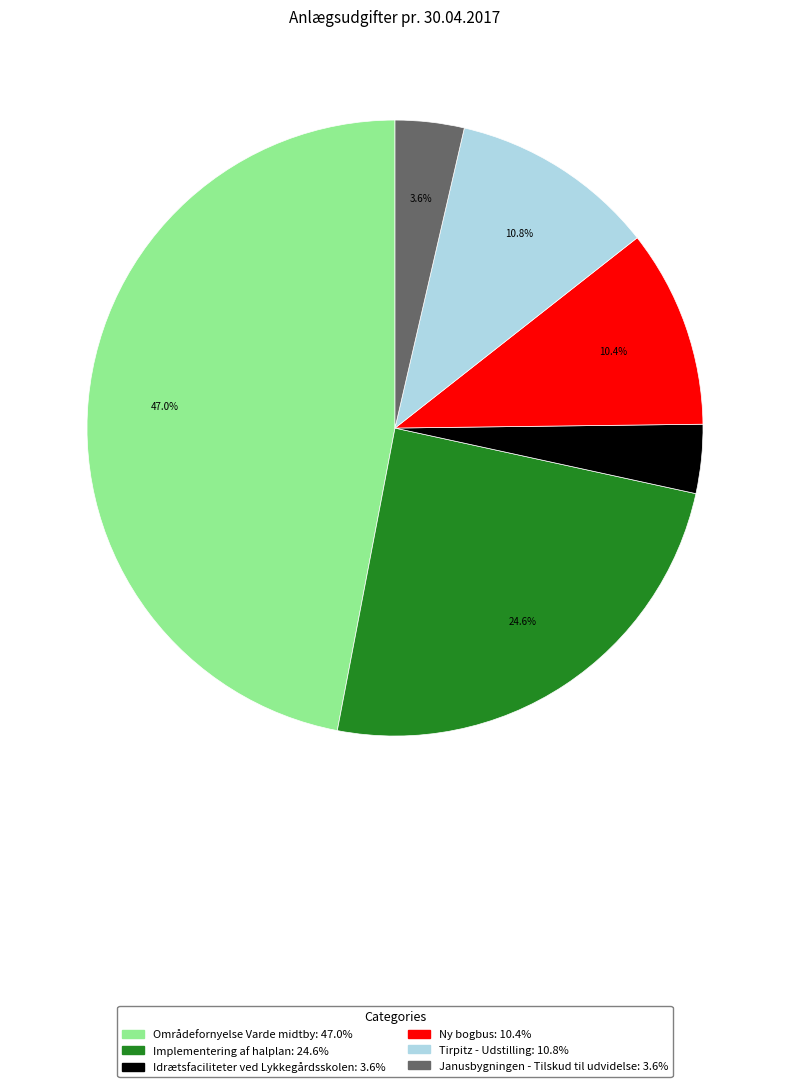

Approximately how many times larger is the value at Implementering af halplan compared to Tirpitz - Udstilling?

2.3